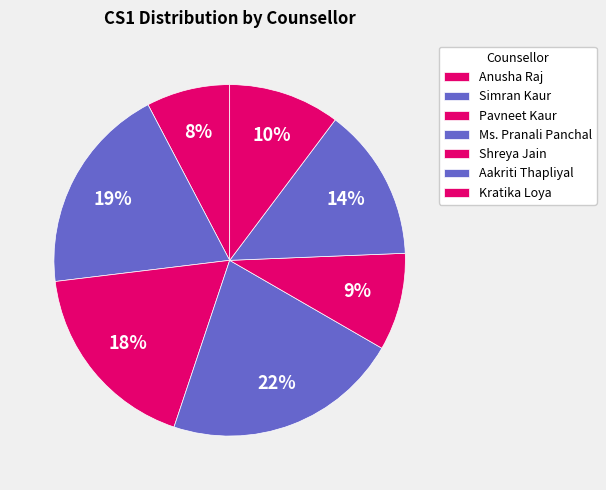

How many segments does this pie chart have?

7